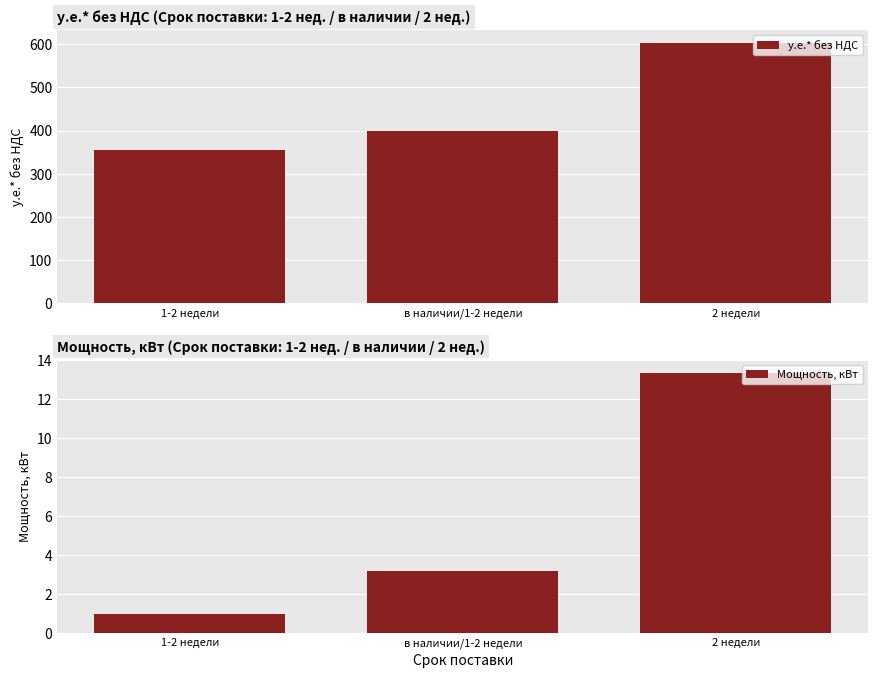

True or false: у.е.* без НДС has a value of 240.5 at 2 недели.

False